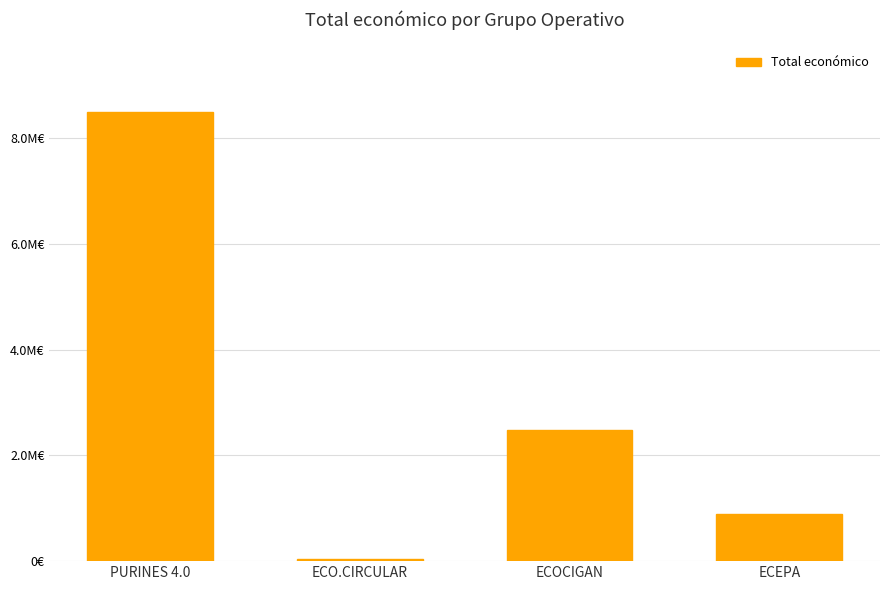

Are the bars horizontal?

No